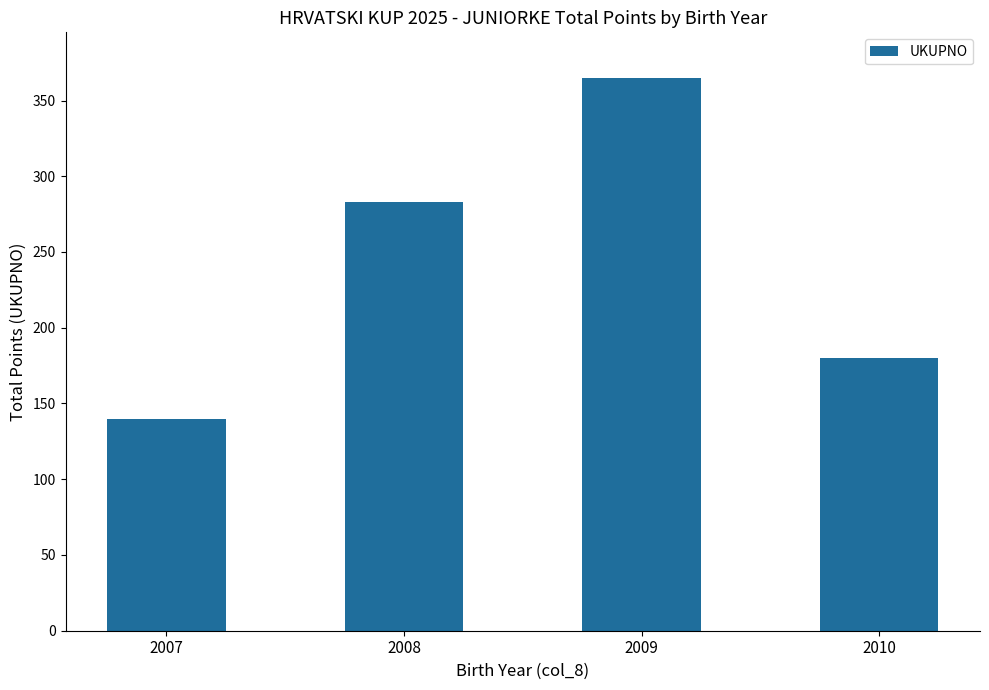

Approximately how many times larger is the value at 2009 compared to 2008?

1.3